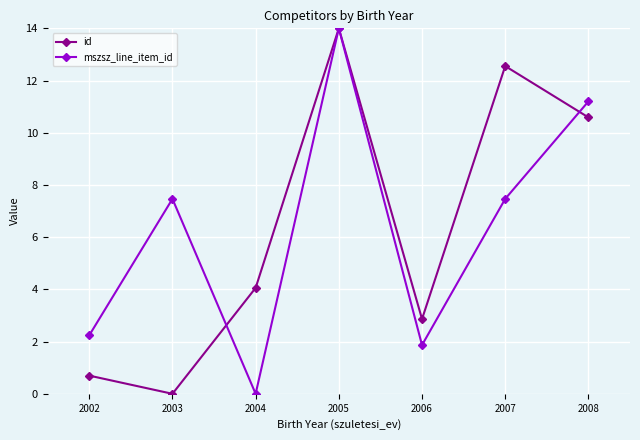

Reading left to right, extract all data points from this chart.

id: 0.7	0.0	4.1	14.0	2.9	12.6	10.6
mszsz_line_item_id: 2.2	7.5	0.0	14.0	1.9	7.5	11.2